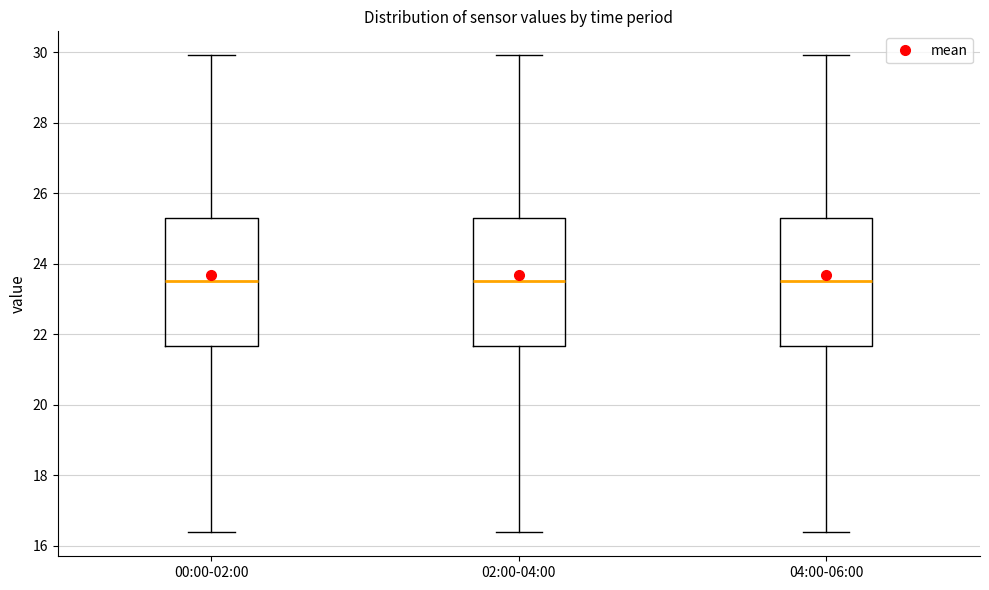

Reading left to right, read every box against the y-axis: the position of its median line, the range the box covers, and the ends of its whiskers. The values are not printed on the chart, so give them approximately, as read against the axis.

00:00-02:00: median 23.6, box 21.6 to 25.4, whiskers 16.4 to 30.0
02:00-04:00: median 23.6, box 21.6 to 25.4, whiskers 16.4 to 30.0
04:00-06:00: median 23.6, box 21.6 to 25.4, whiskers 16.4 to 30.0